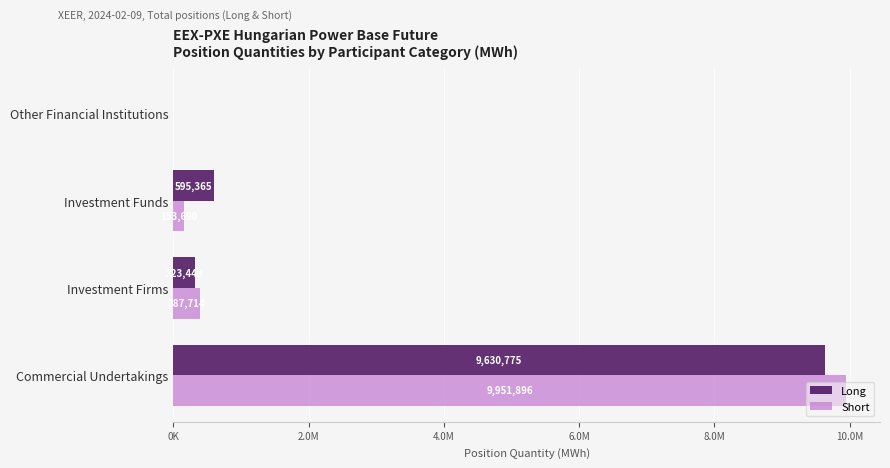

What are all the series names shown in the legend?

Long, Short